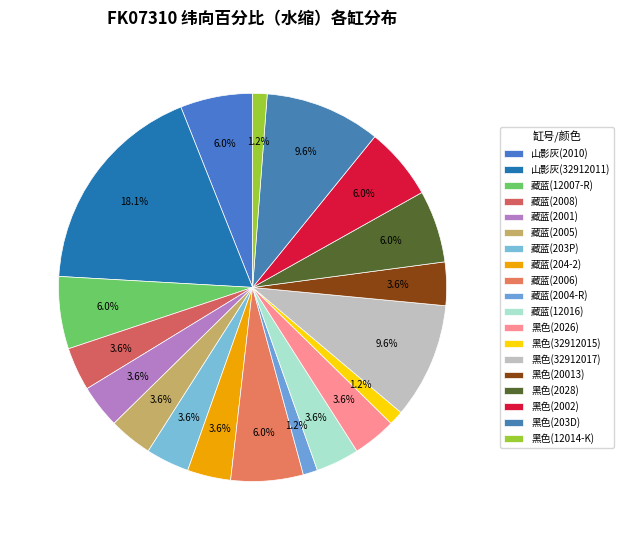

To the nearest percent, what is the average slice percentage?

5%